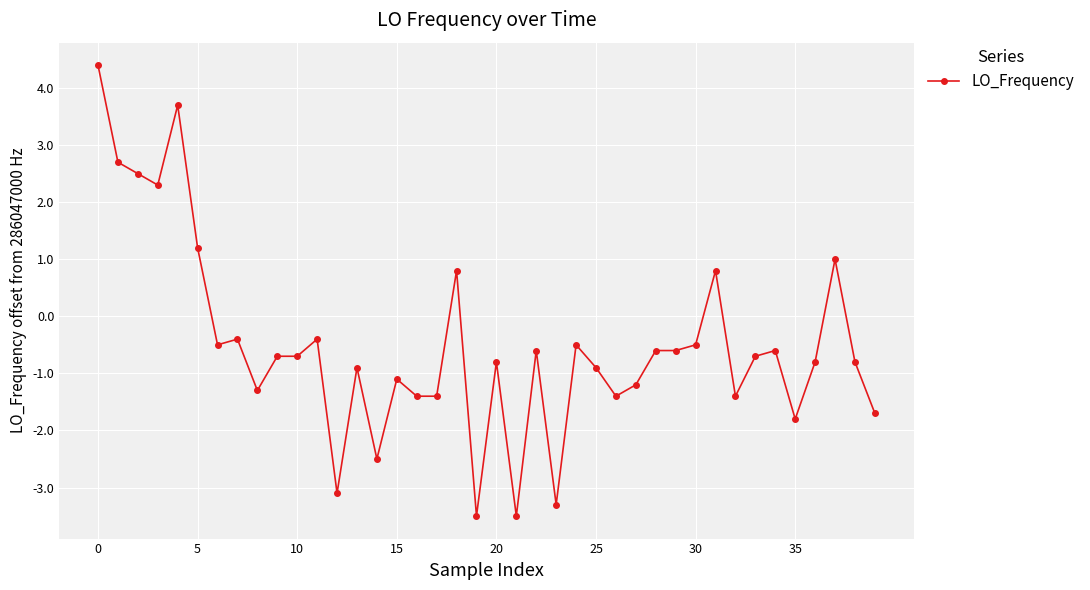

What is the maximum value shown in the chart?

4.4